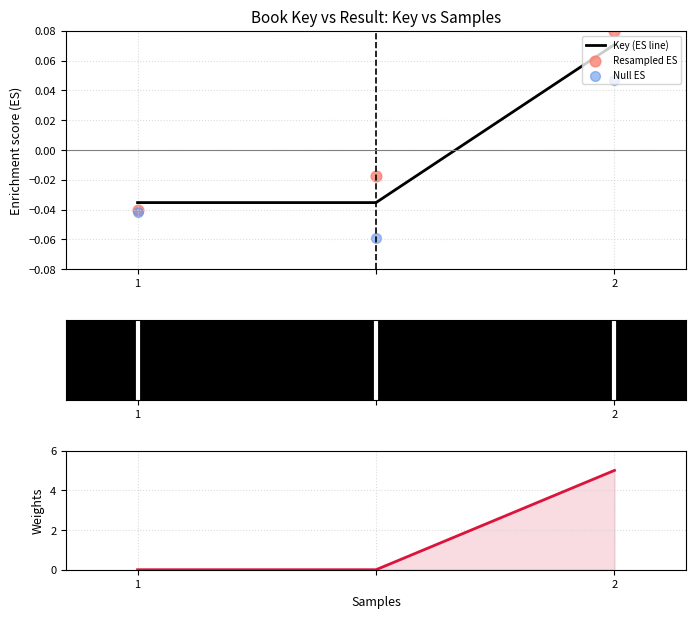

The value of Key (ES line) at 2 is 0.0. True or false?

False